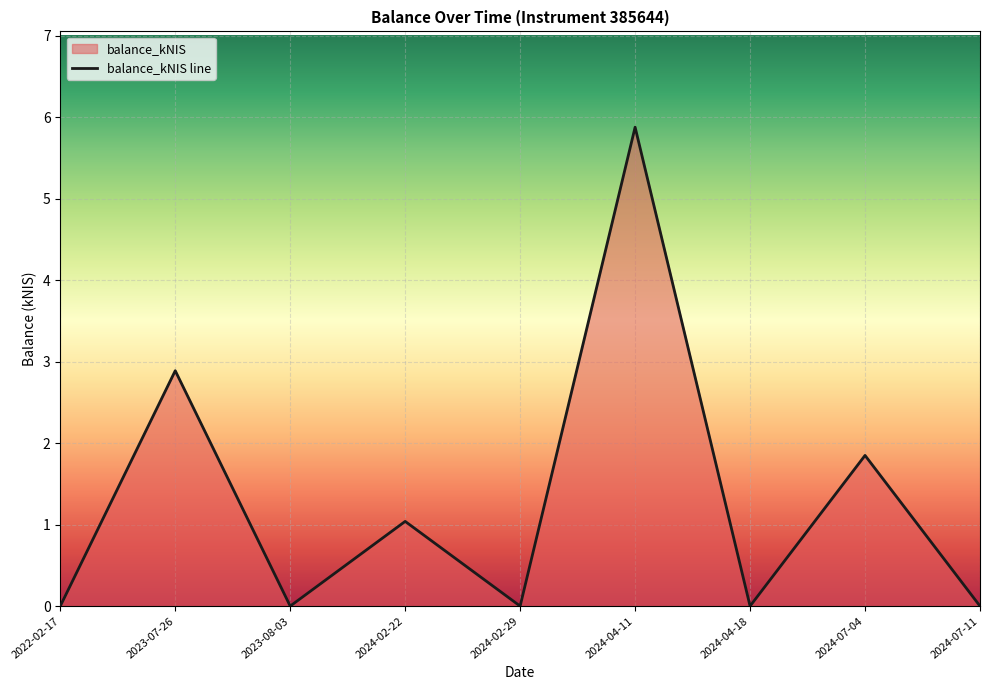

How many lines are shown in the chart?

1